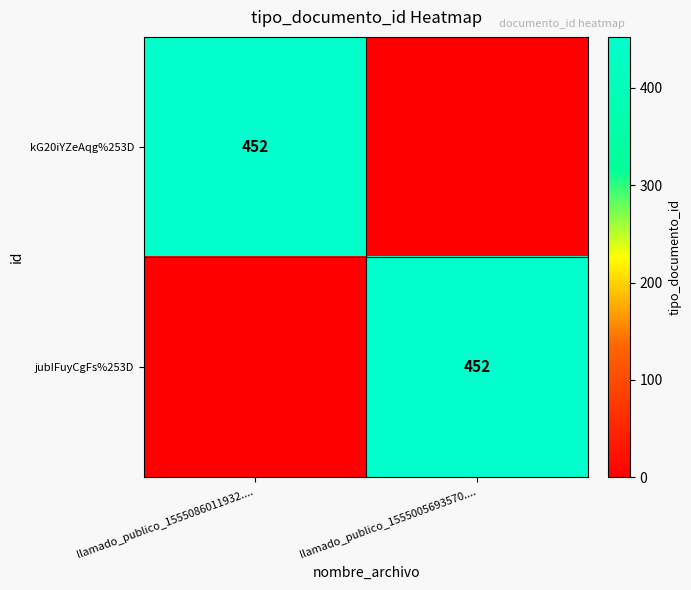

Between llamado_publico_1555086011932.... and llamado_publico_1555005693570...., which is larger?

llamado_publico_1555086011932....